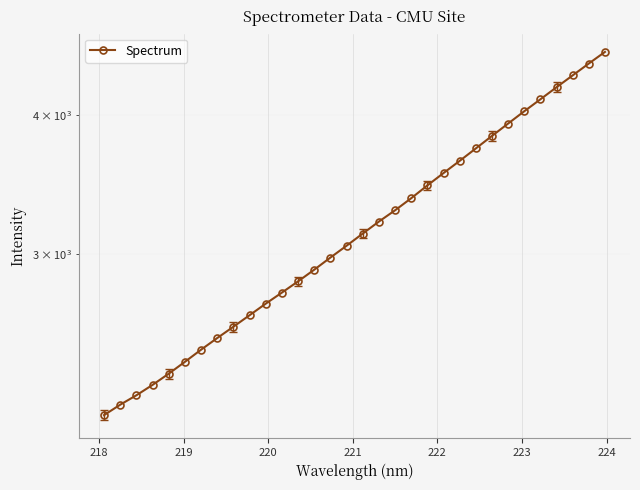

Reading left to right, what are all the values shown in this chart?

2146.4	2193.5	2236.8	2285.6	2339.4	2397.7	2458.9	2519.2	2579.1	2641.5	2705.6	2768.6	2833.9	2903.4	2977.4	3051.4	3129.5	3208.4	3284.4	3367.8	3458.5	3548.5	3639.4	3734.5	3832.9	3932.7	4034.4	4135.8	4240.9	4346.6	4454.9	4563.7